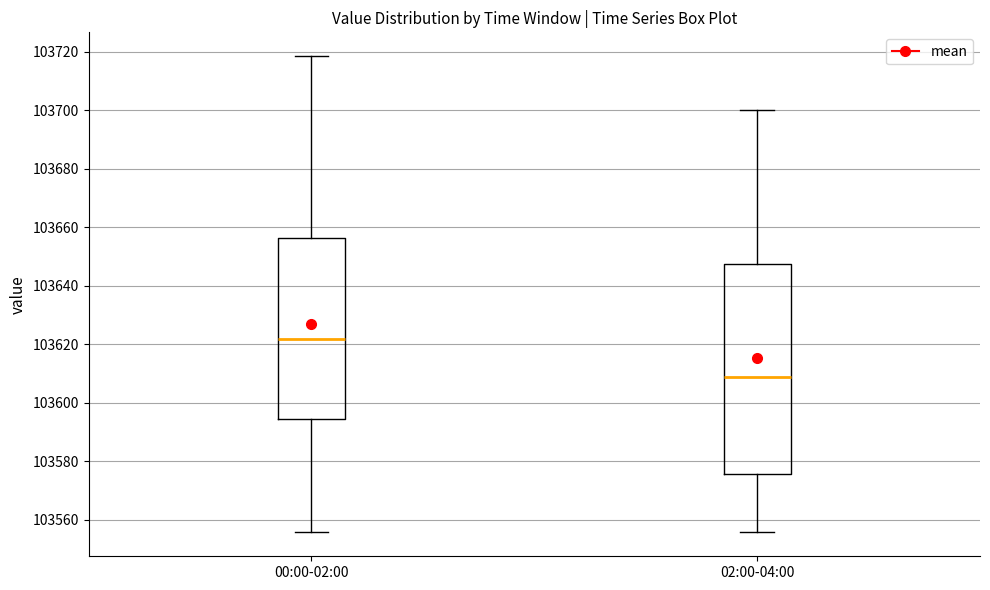

Reading left to right, transcribe this box plot: for each box, give where its median line is, the range the box spans, and where its two whiskers end, as read against the y-axis. The values are not printed on the chart, so give them approximately, as read against the axis.

00:00-02:00: median 103622, box 103594 to 103656, whiskers 103556 to 103718
02:00-04:00: median 103608, box 103576 to 103648, whiskers 103556 to 103700